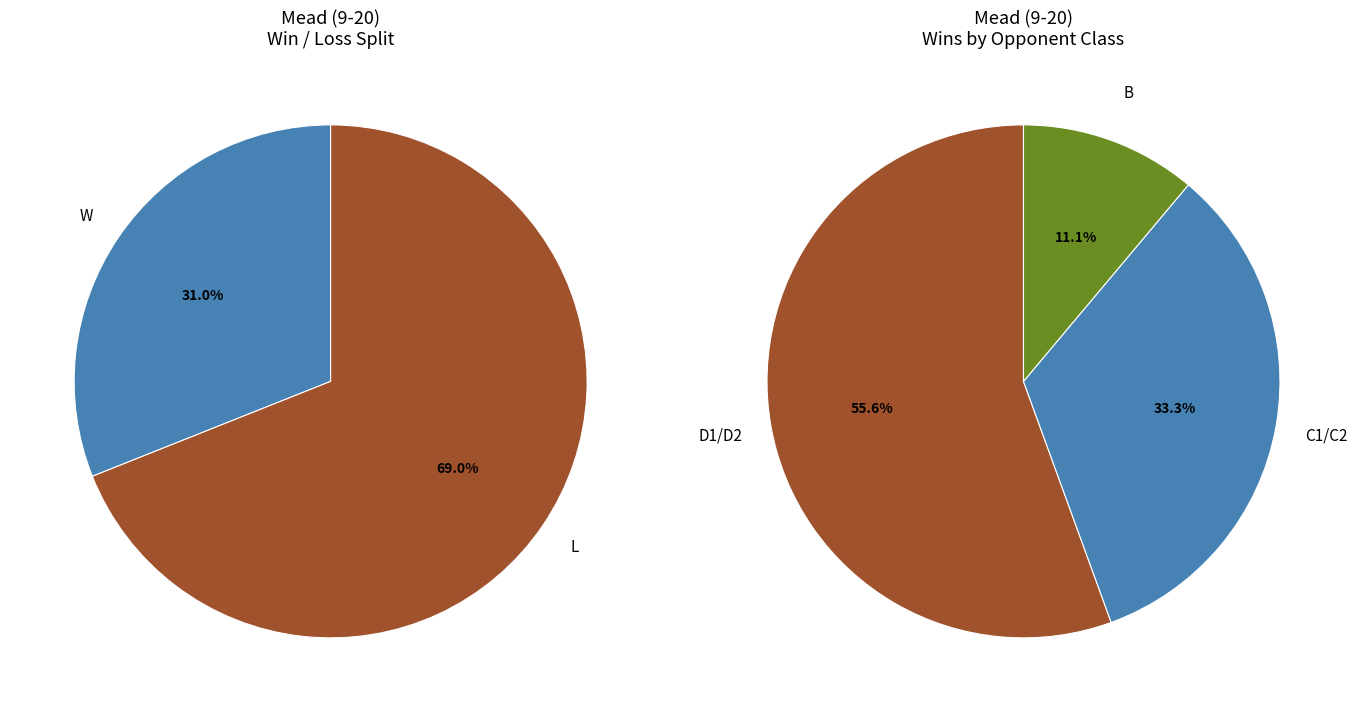

How many slices are in this pie chart?

3